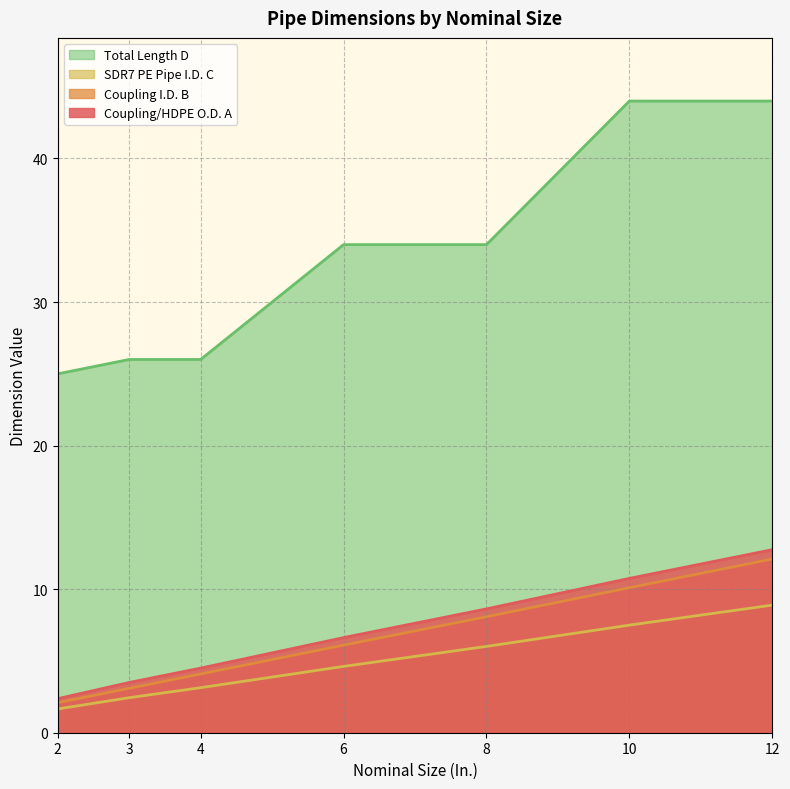

Reading left to right, what are all the values shown in this chart?

Coupling/HDPE O.D. A: 2.4	3.5	4.5	6.6	8.6	10.8	12.8
Coupling I.D. B: 2.1	3.1	4.1	6.1	8.1	10.1	12.1
SDR7 PE Pipe I.D. C: 1.7	2.4	3.1	4.6	6.0	7.5	8.9
Total Length D: 25.0	26.0	26.0	34.0	34.0	44.0	44.0